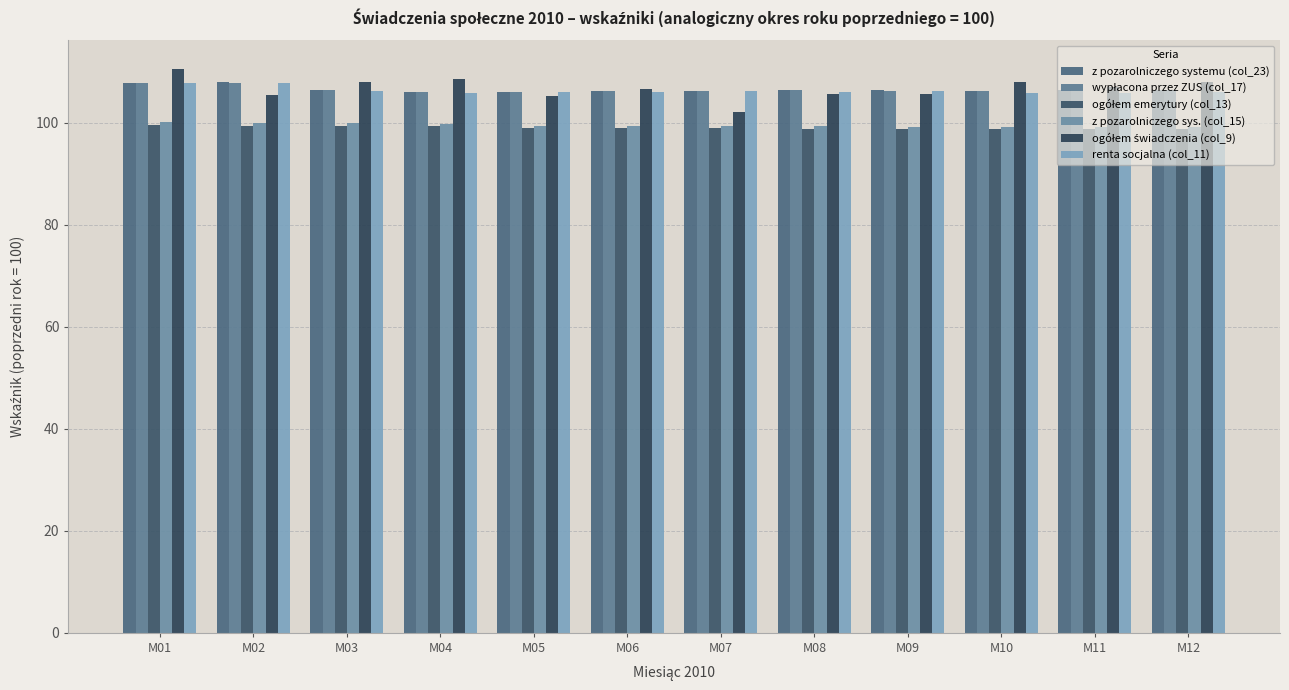

What is the difference between the maximum and second lowest values in the z pozarolniczego sys. (col_15) series?

1.0